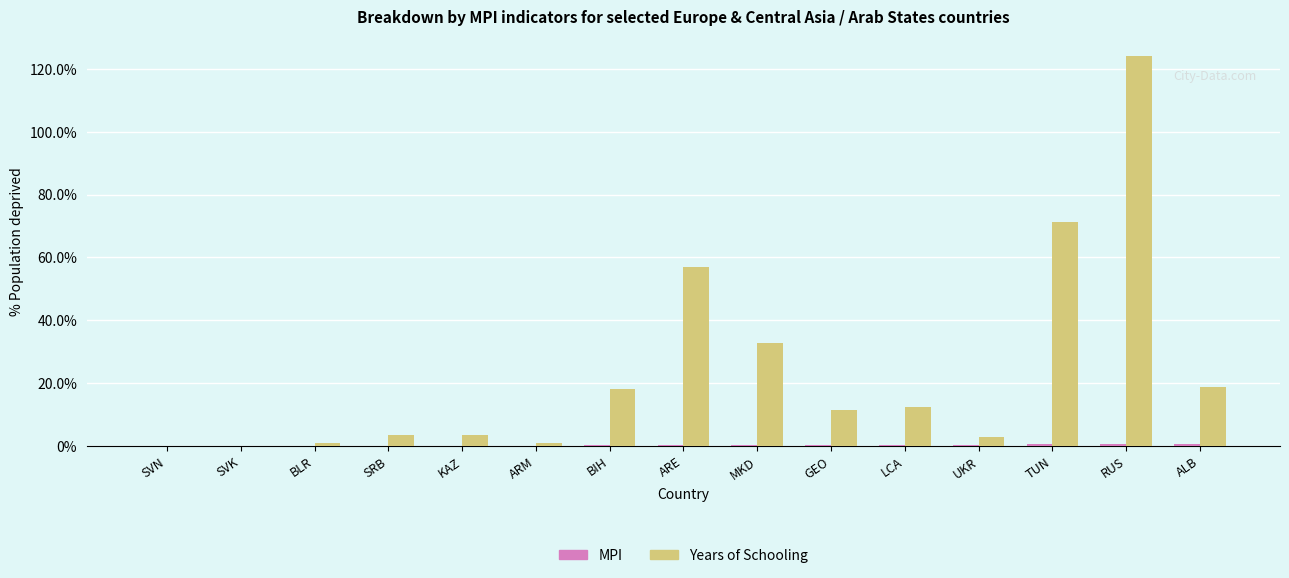

Which series has the largest total across all categories?

Years of Schooling